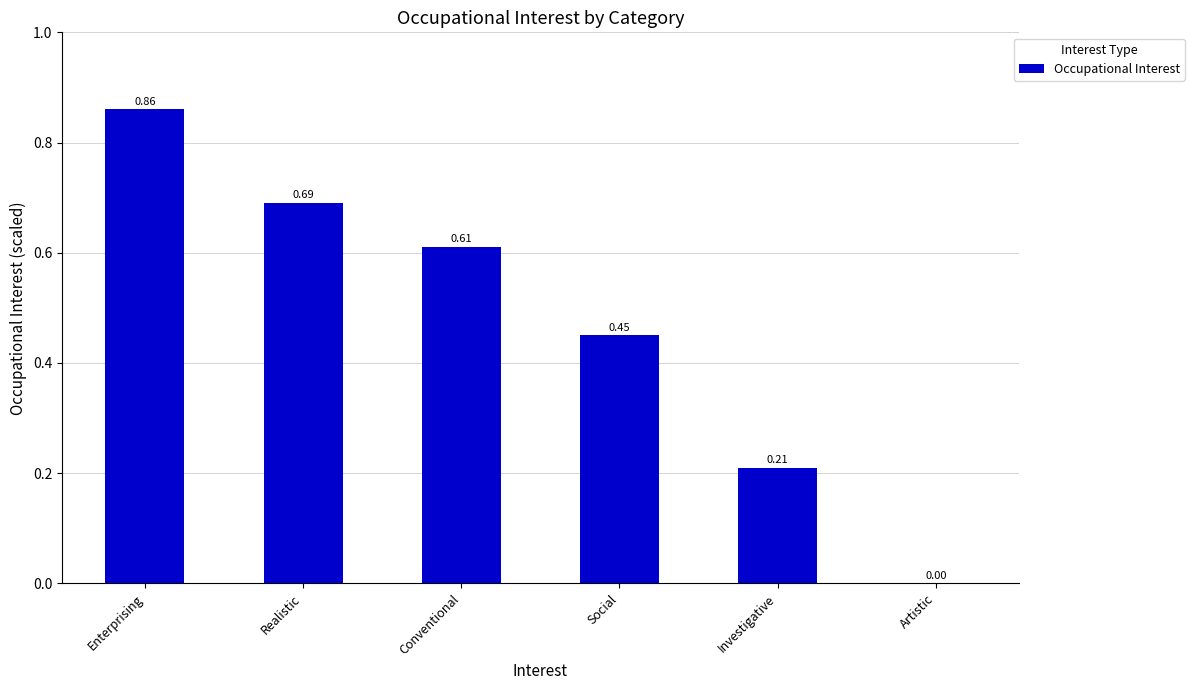

Where is the data nearest to the value 0?

Artistic